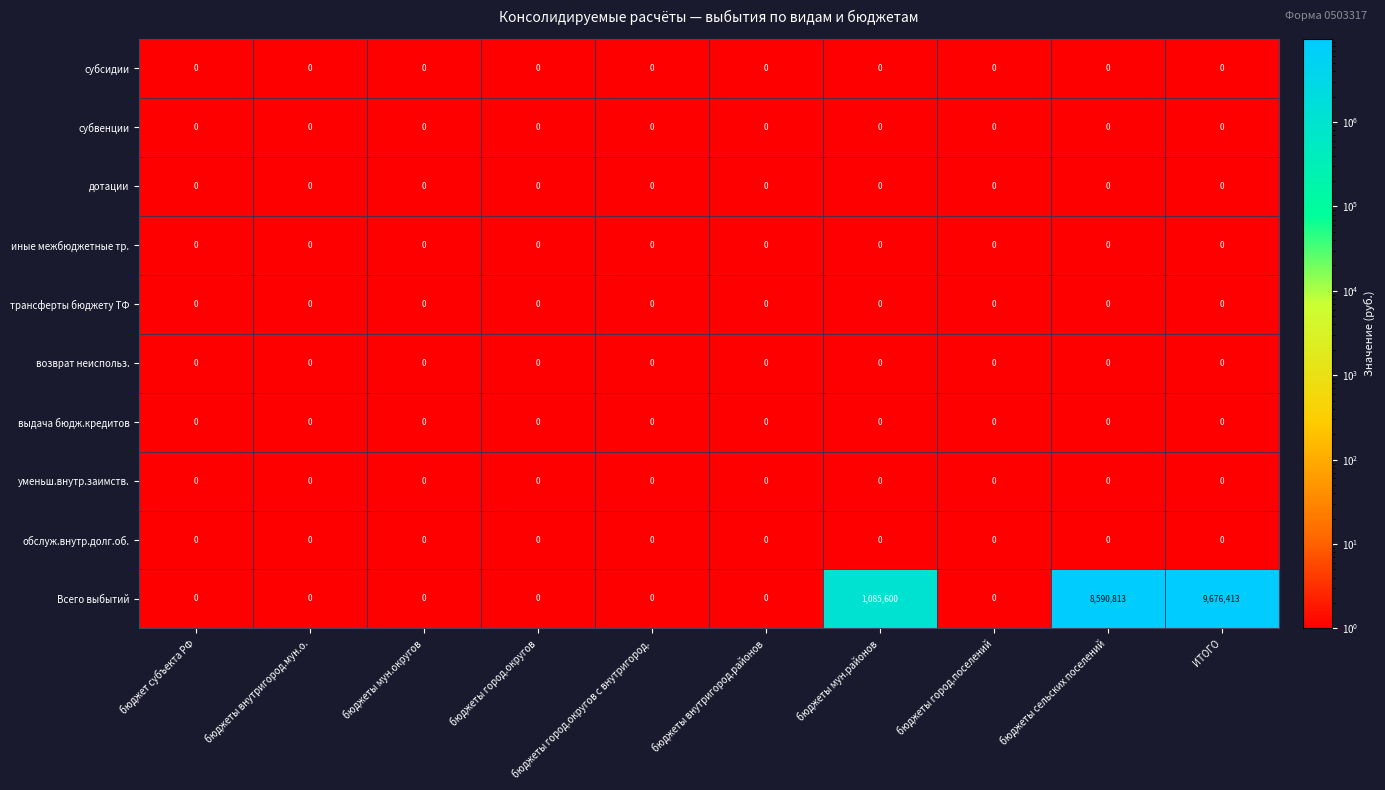

What is the spread (max minus min) of values at бюджеты мун.районов?

1085600